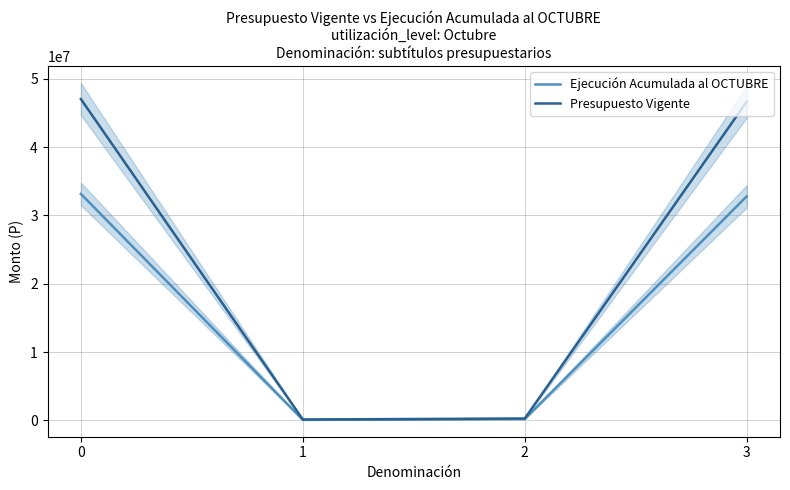

Where is the first local minimum for Ejecución Acumulada al OCTUBRE?

1